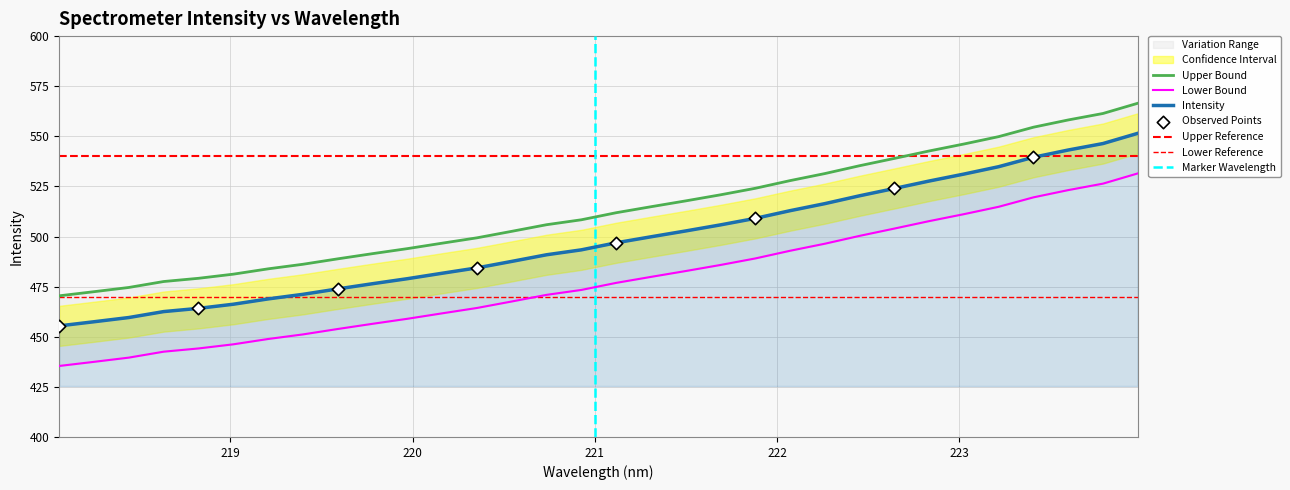

What is the change in value from 221.3083 to 222.6447?

+24.1